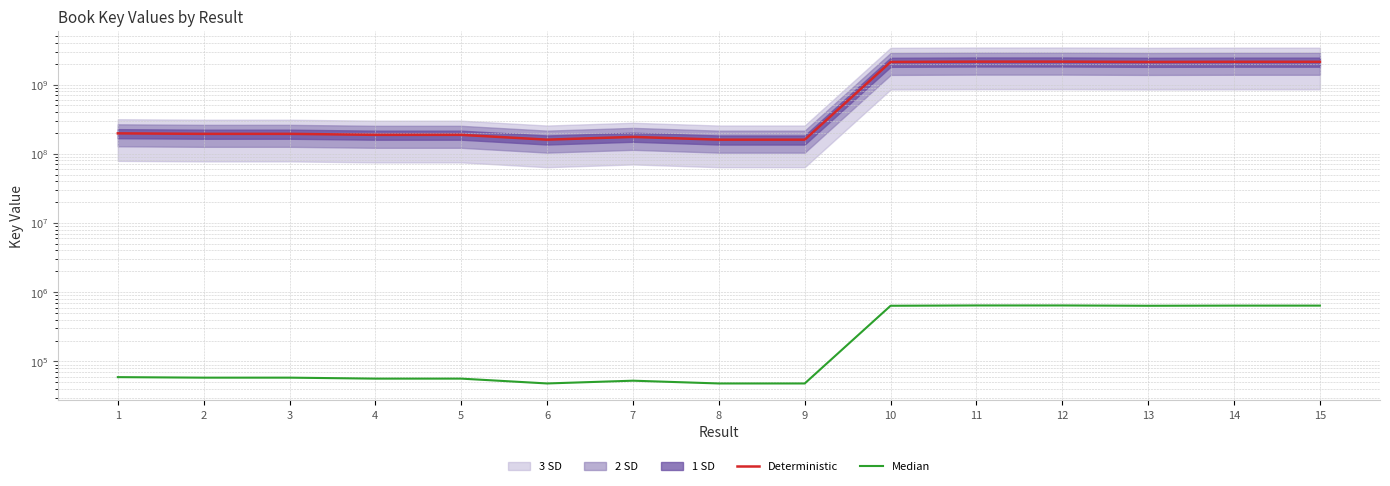

Reading right to left, what are all the values shown in this chart?

Deterministic: 2130385039.0	2130384856.0	2119778692.0	2141962297.0	2141966380.0	2120133182.0	159757641.0	159758032.0	175179466.0	159814683.0	187622582.0	187663798.0	193843191.0	193804037.0	197173565.0
Median: 639115.5	639115.5	635933.6	642588.7	642589.9	636040.0	47927.3	47927.4	52553.8	47944.4	56286.8	56299.1	58153.0	58141.2	59152.1